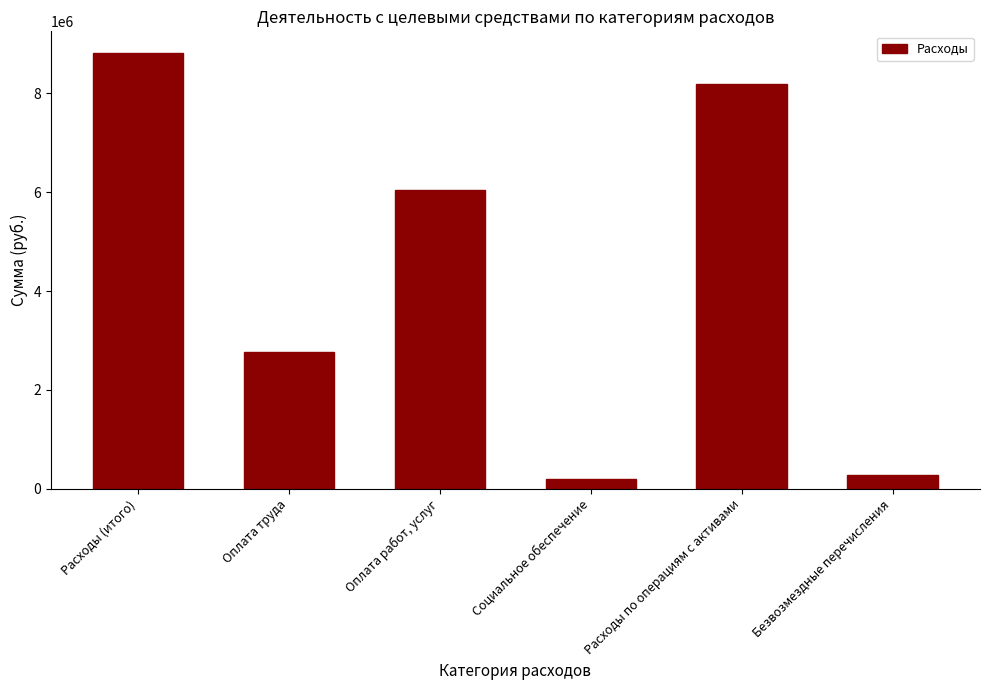

Where is the data nearest to the value 4501615?

Оплата работ, услуг